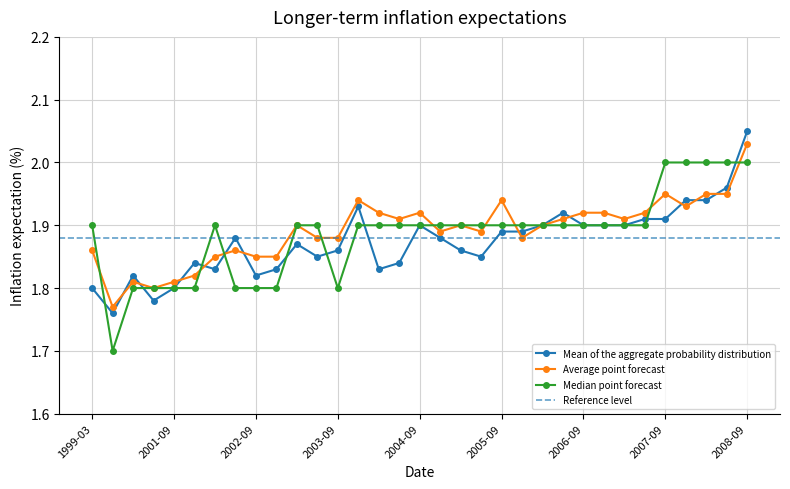

Which series has the widest spread of values?

Median point forecast